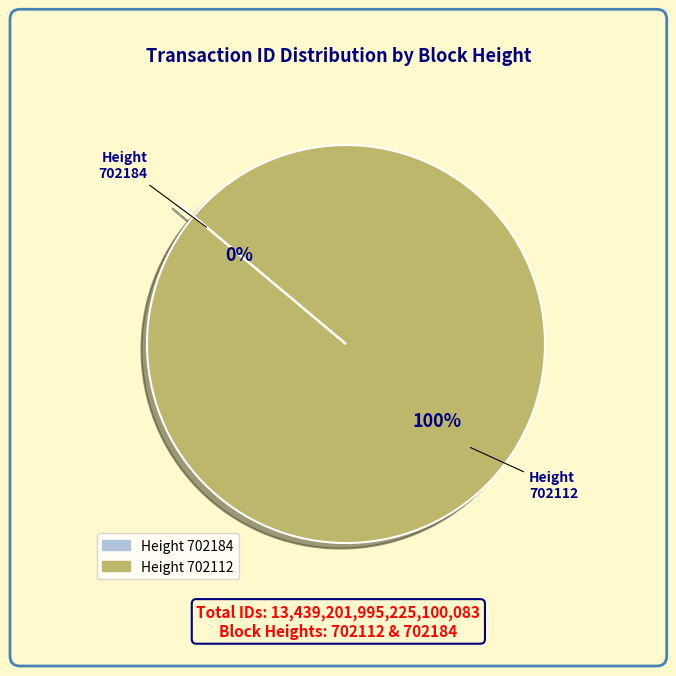

The Height 702112 slice represents 100% of the pie. True or false?

True